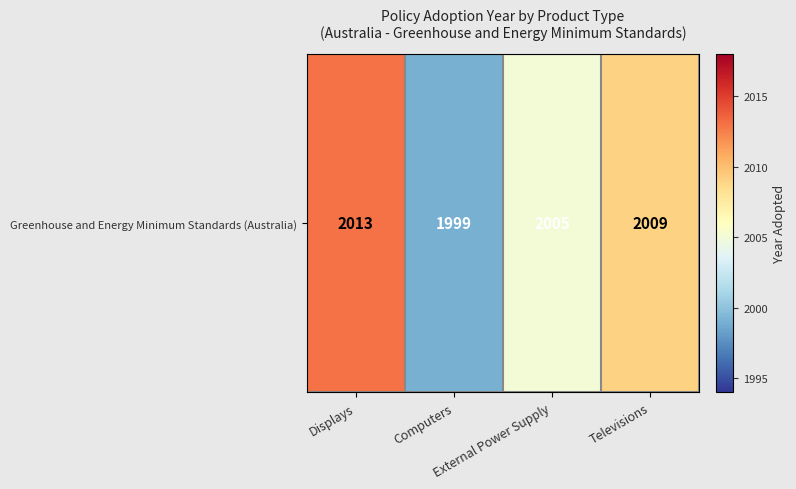

List the labels in order of value, largest first.

Displays, Televisions, External Power Supply, Computers